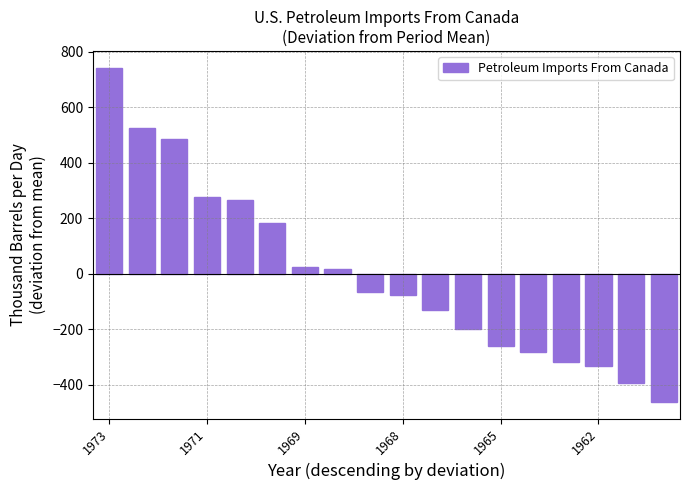

What is the value of the 11th bar from the left?

-132.7